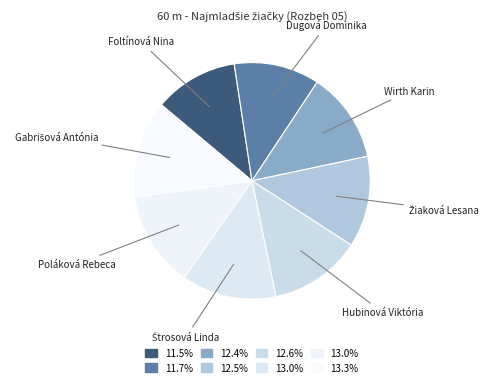

Which slice is the largest?

Gabrišová Antónia